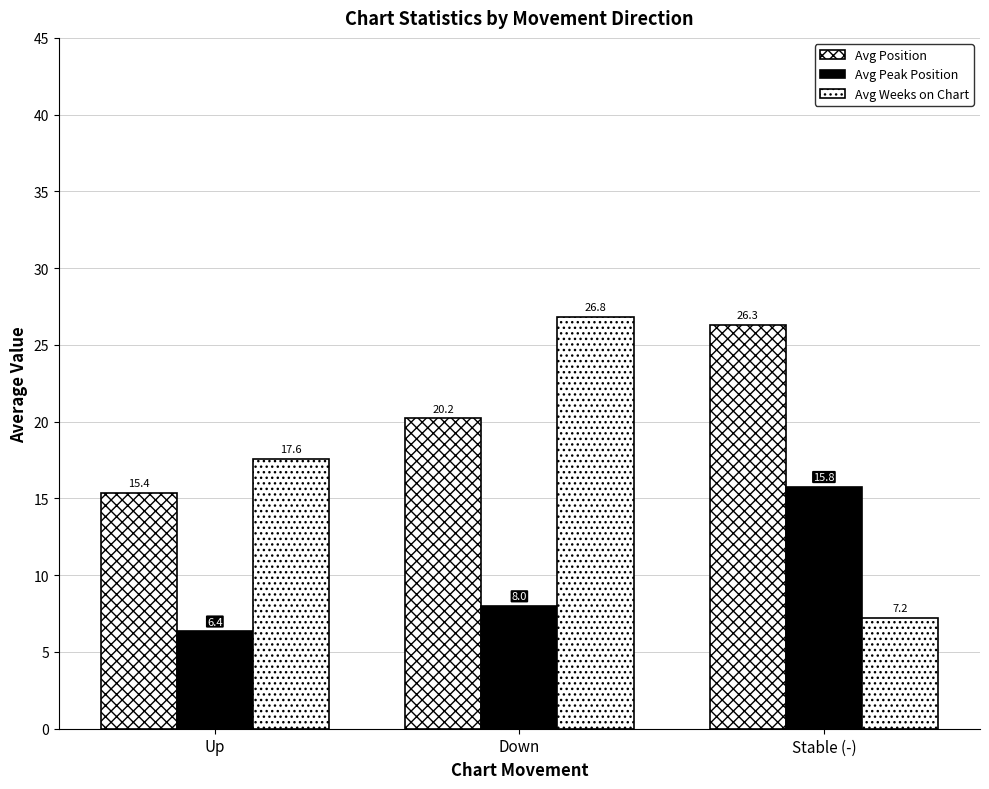

What is the lowest value of the Avg Weeks on Chart series?

7.2